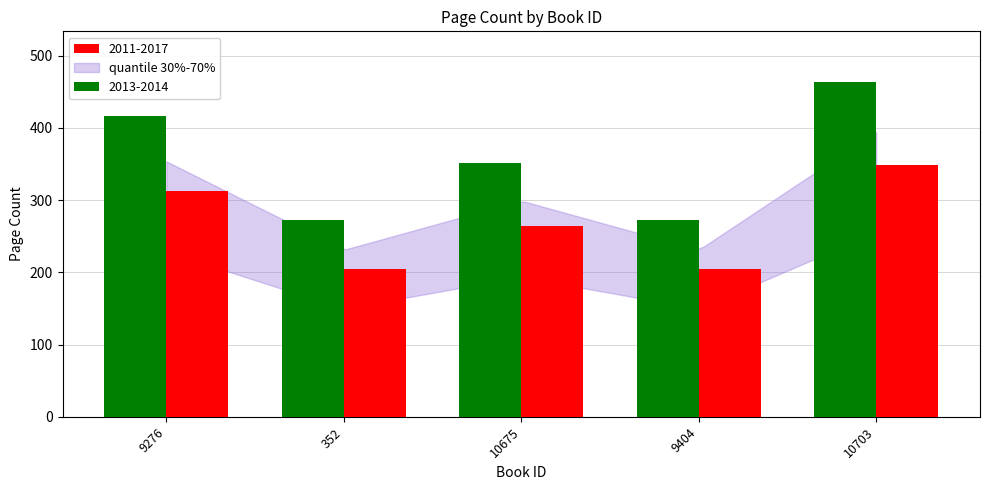

Which category has the lowest value across all series?

352